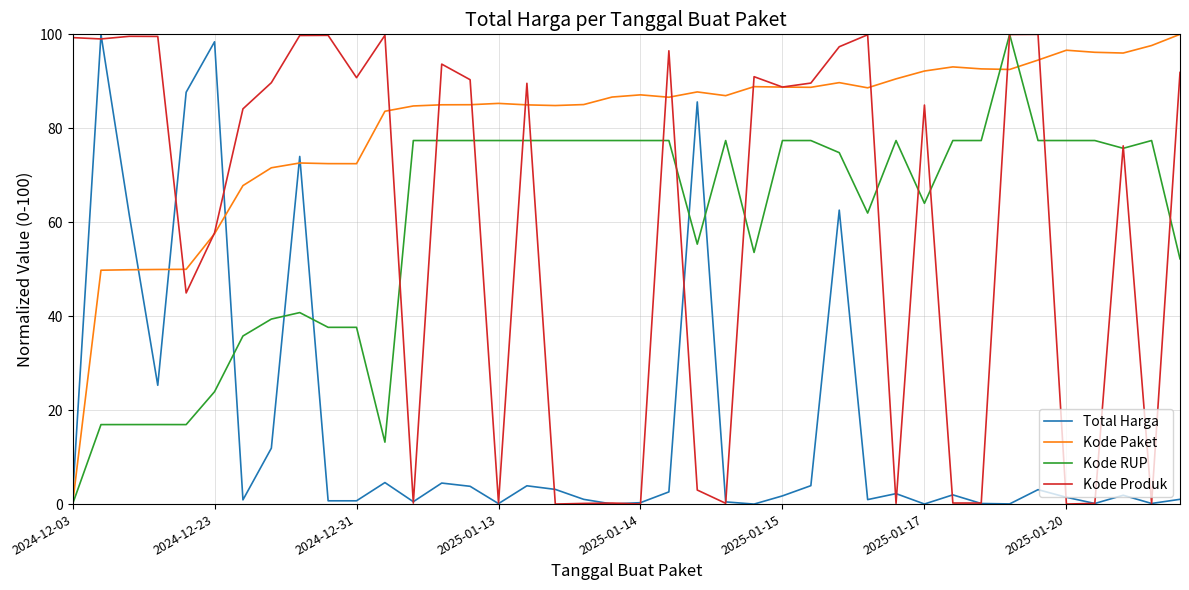

Which series has the largest total across all categories?

Kode Paket